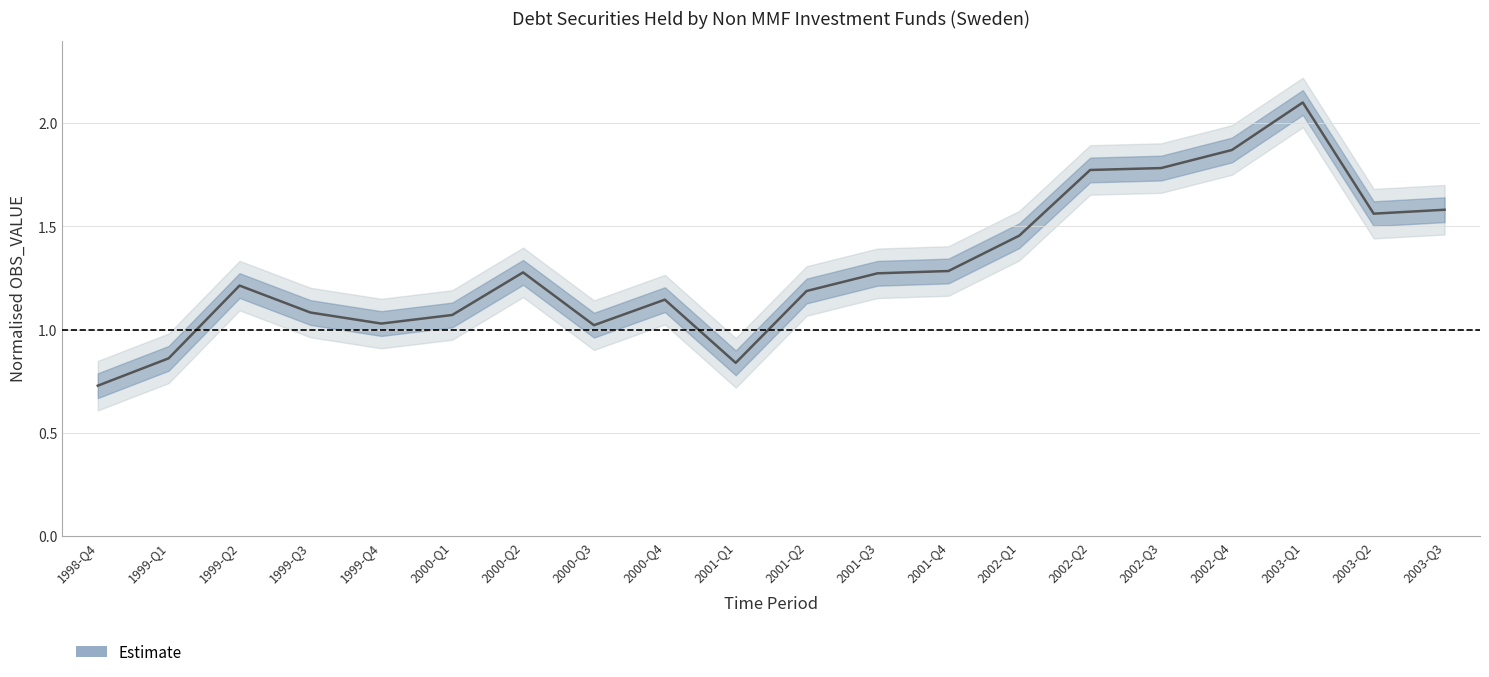

How many points are higher than both their immediate neighbors (excluding endpoints)?

4